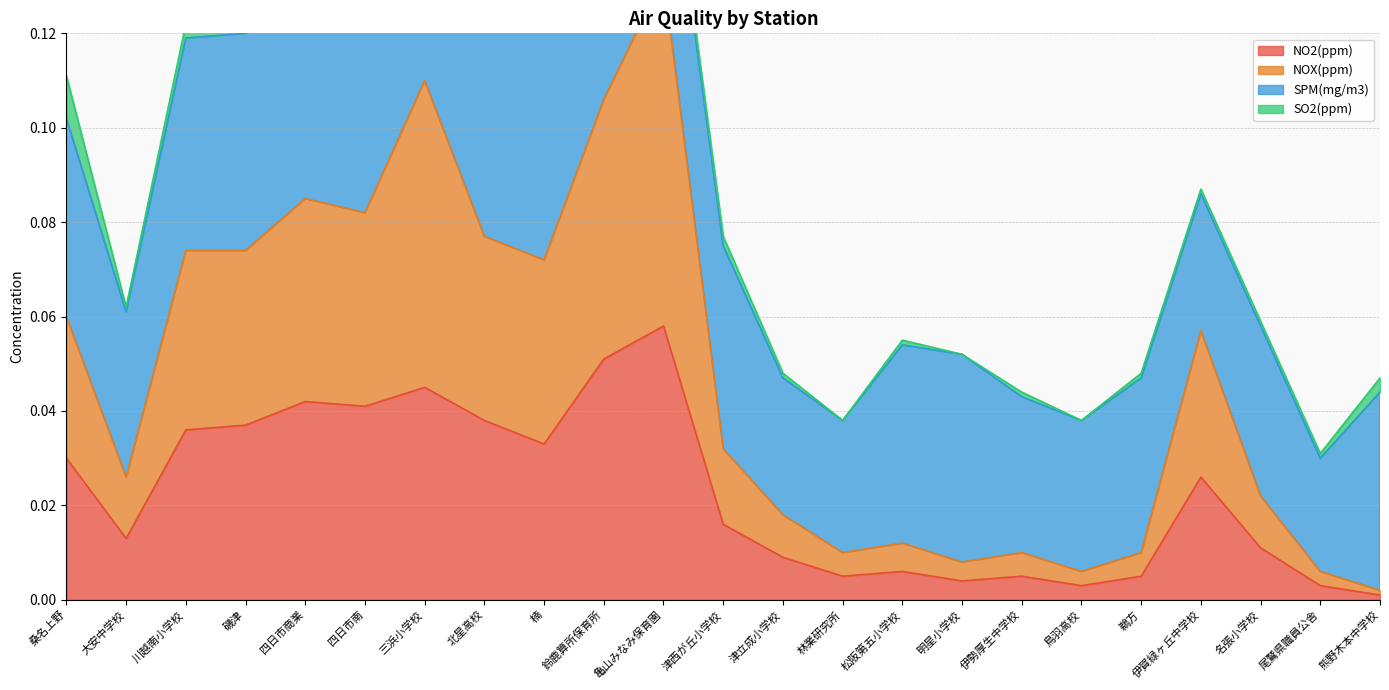

Which category has the highest value in the NO2(ppm) series?

亀山みなみ保育園